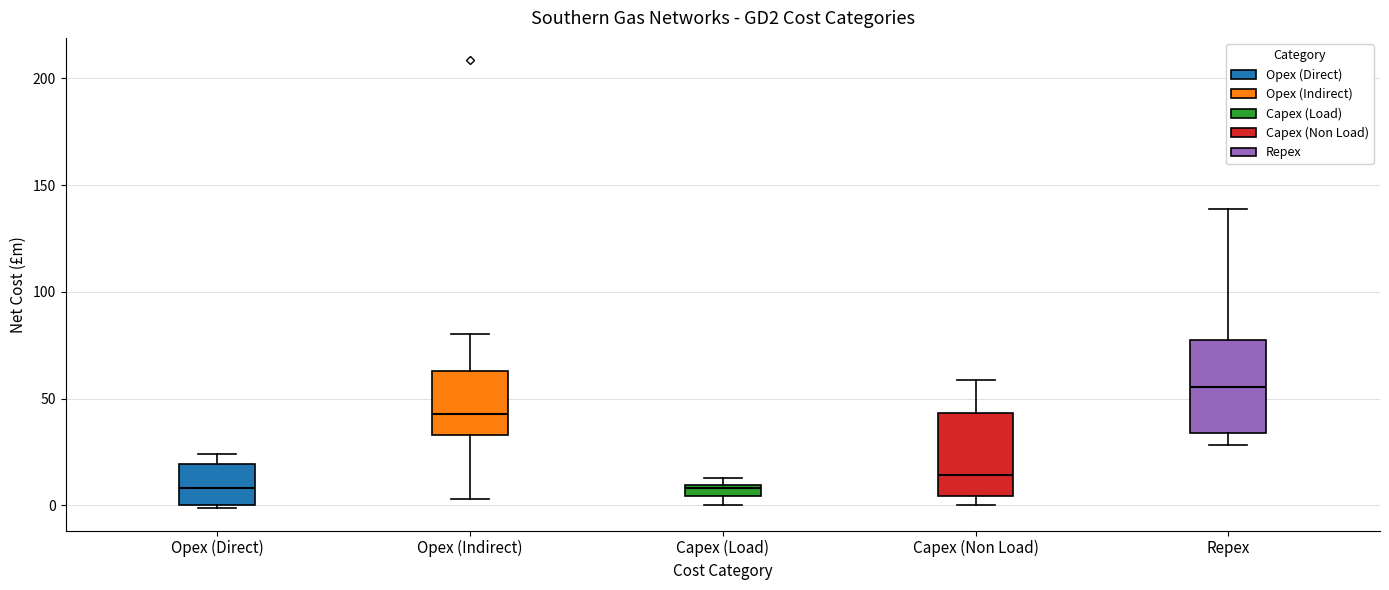

Where does the median line of the box for Opex (Direct) sit on the y-axis? The values are not printed on the chart, so give them approximately, as read against the axis.

10